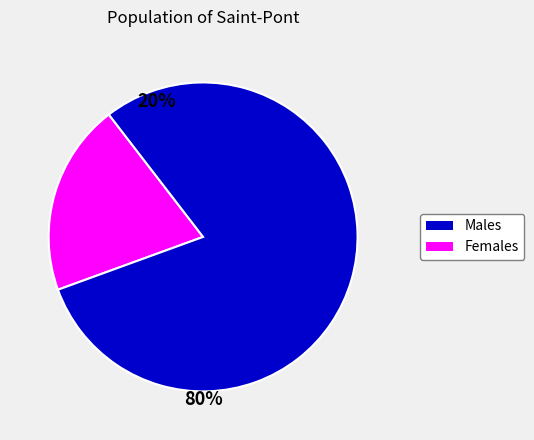

Does any single category account for the majority?

Yes